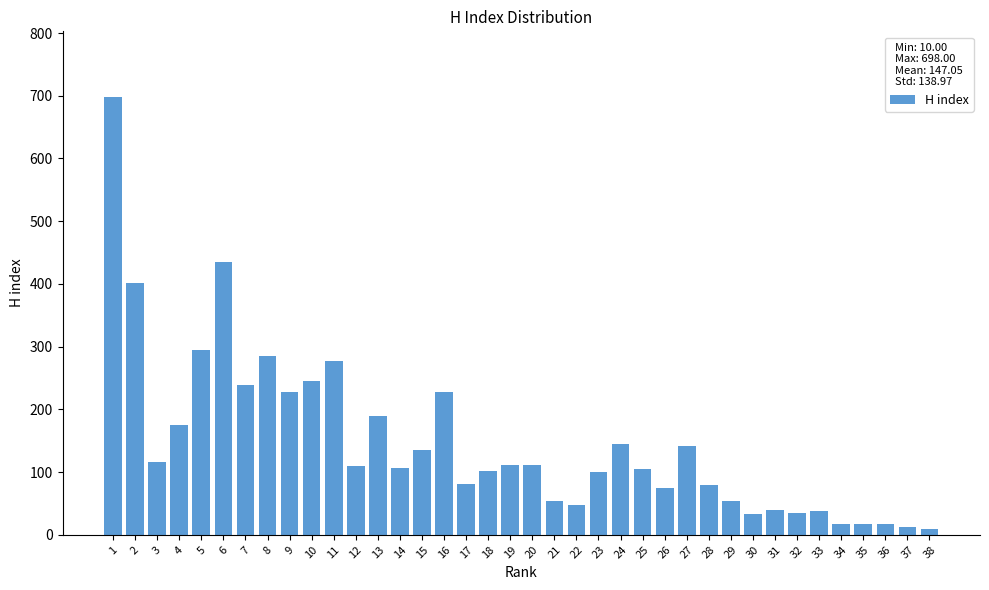

What is the change in value from 16 to 31?

-188